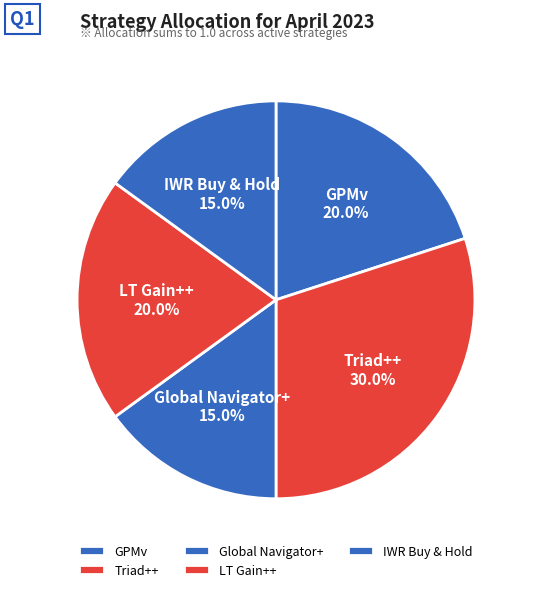

The GPMv slice represents 31% of the pie. True or false?

False